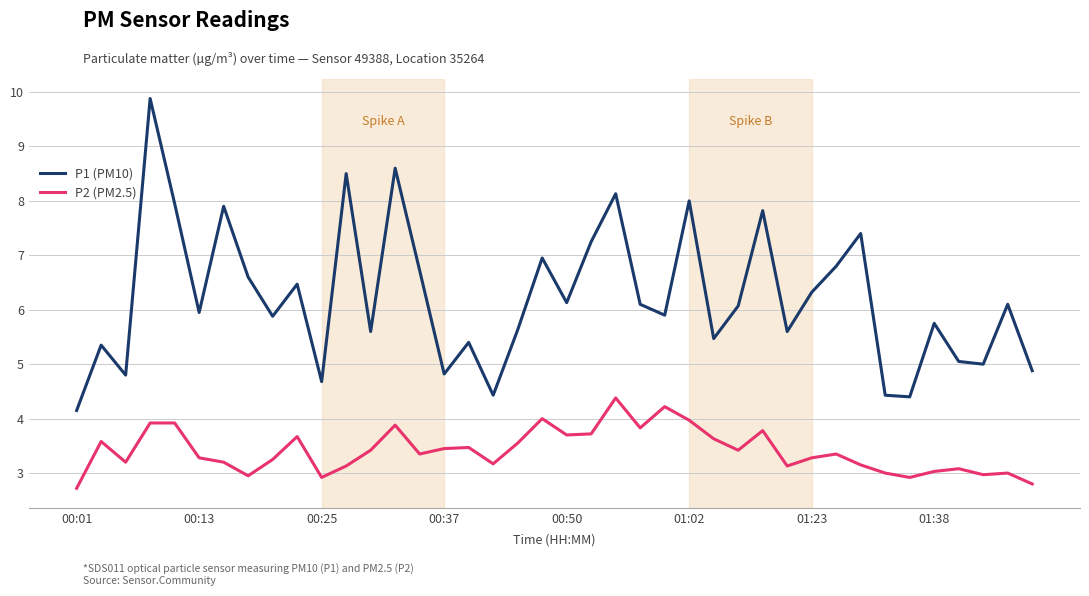

What is the difference between the maximum and minimum values in the P1 (PM10) series?

5.7